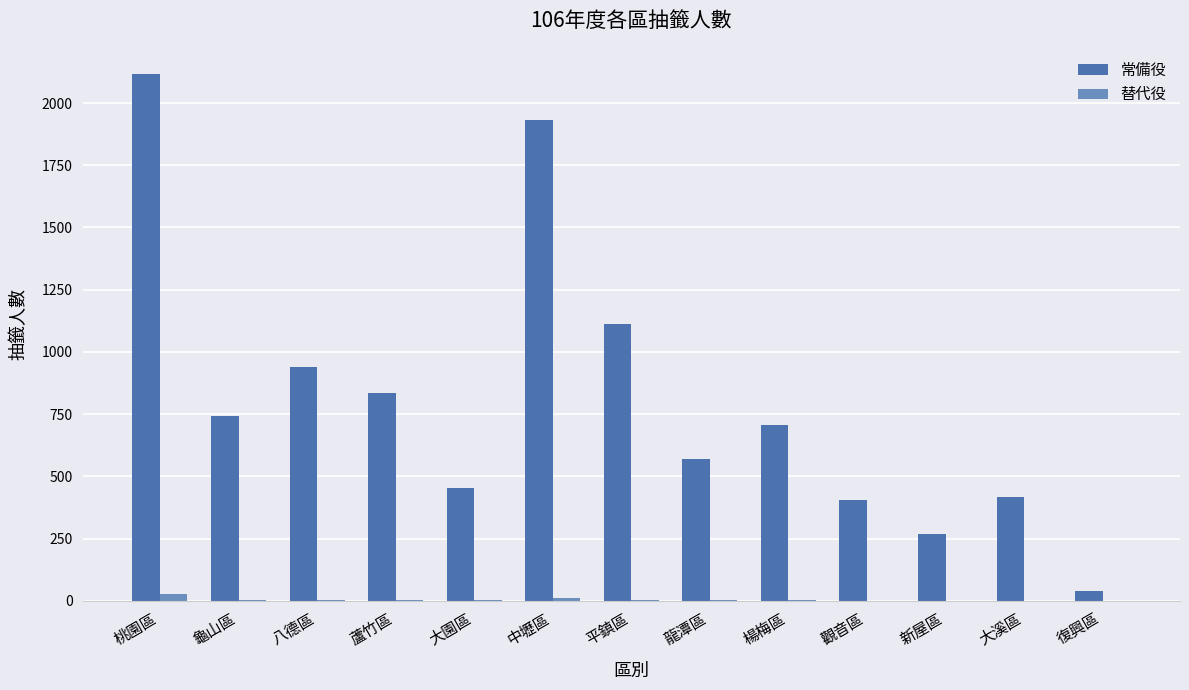

What is the highest value of the 常備役 series?

2116